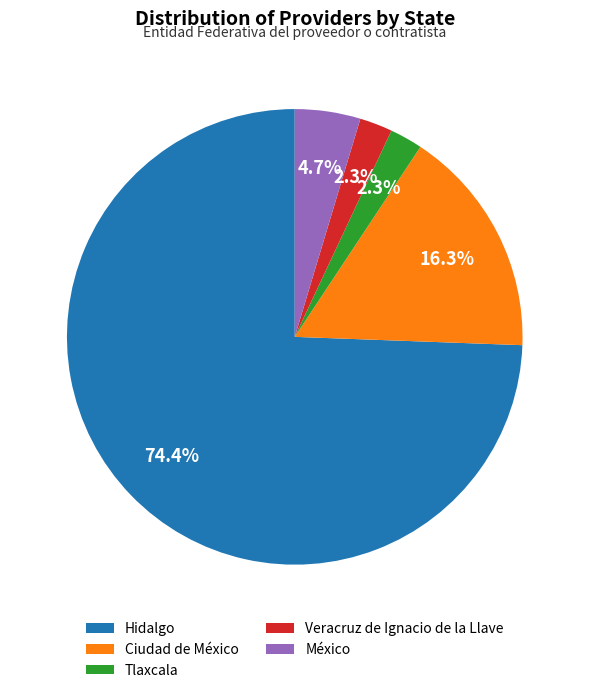

How many slices are in this pie chart?

5